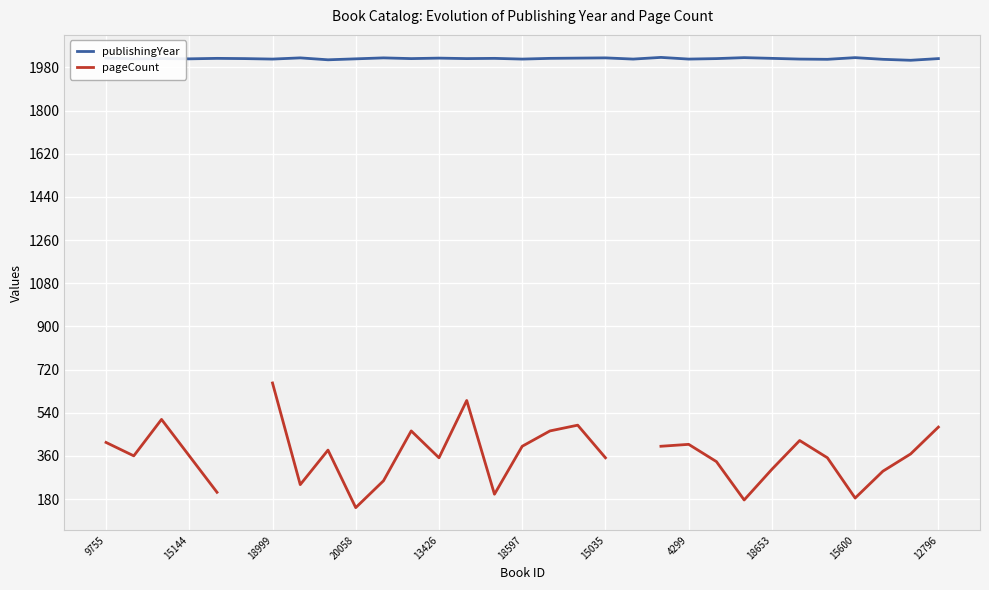

Rank the series by their maximum value, from highest to lowest.

publishingYear, pageCount